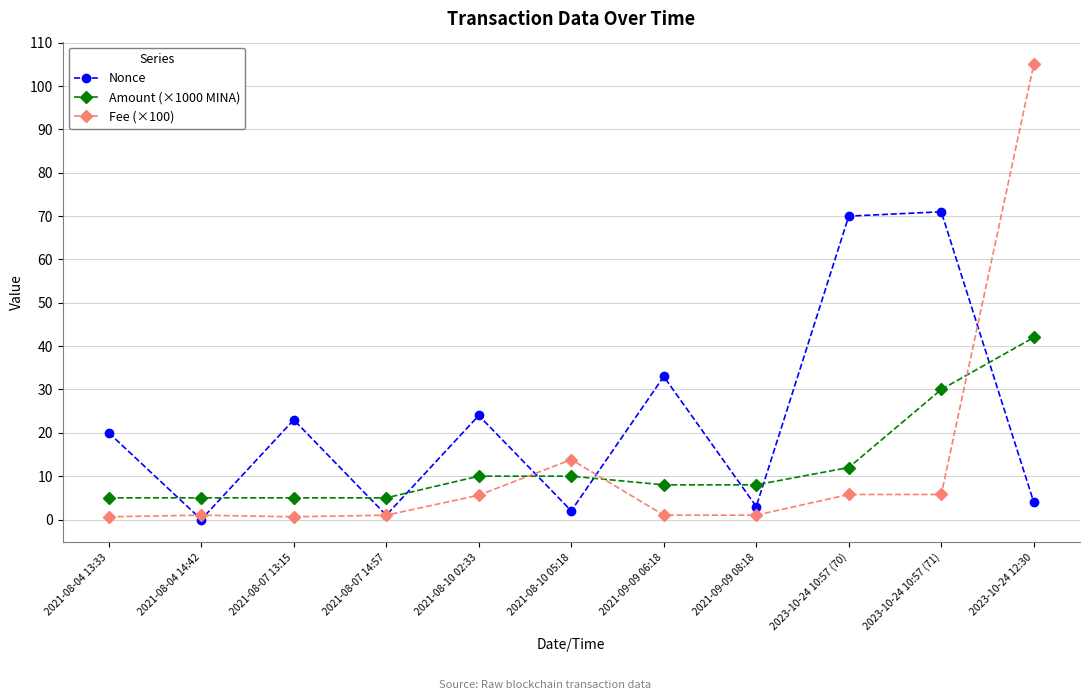

Is the value of Amount (×1000 MINA) at 2021-08-10 02:33 greater than the value of Nonce at 2023-10-24 10:57 (70)?

No